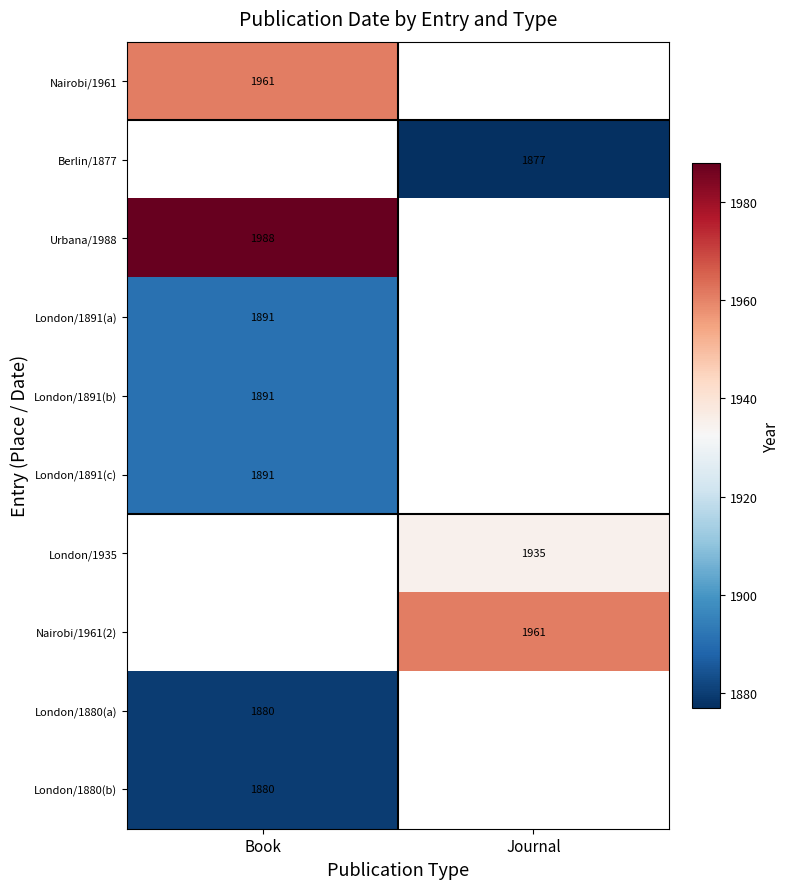

The value of Urbana/1988 at Book is 731. True or false?

False